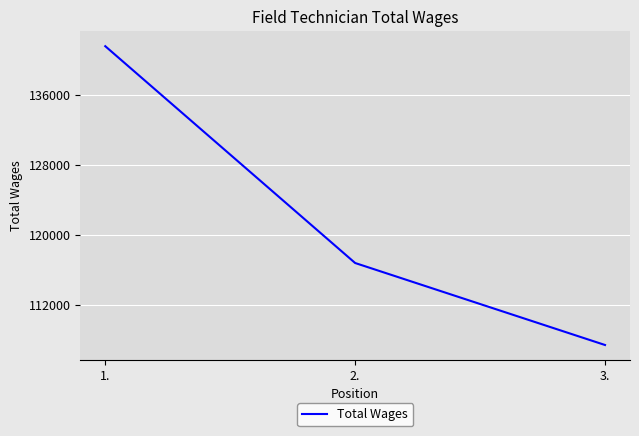

Approximately how many times larger is the value at 1. compared to 2.?

1.2